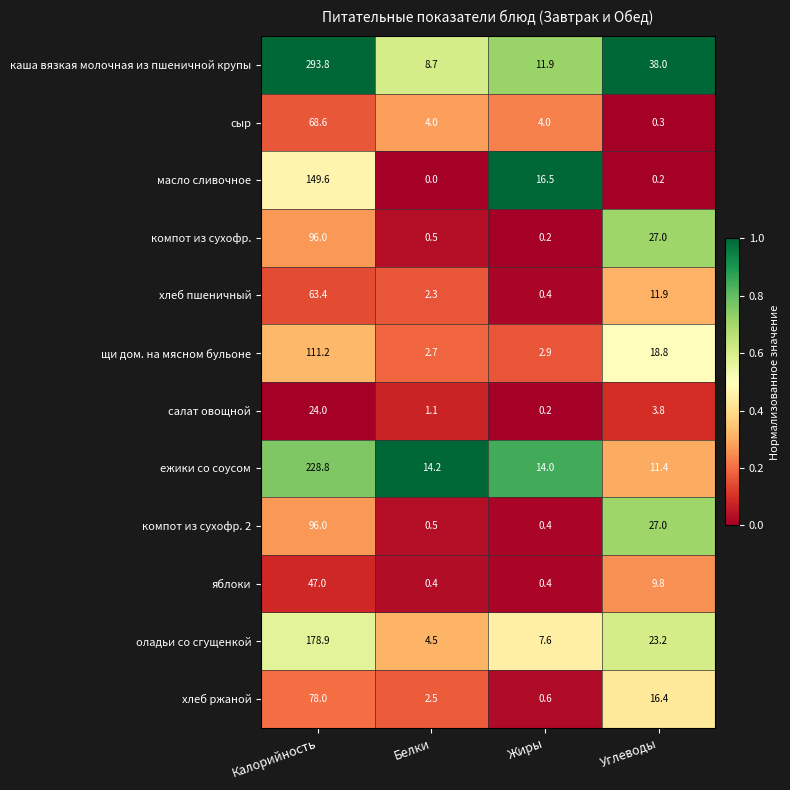

How many distinct data groups are displayed?

12